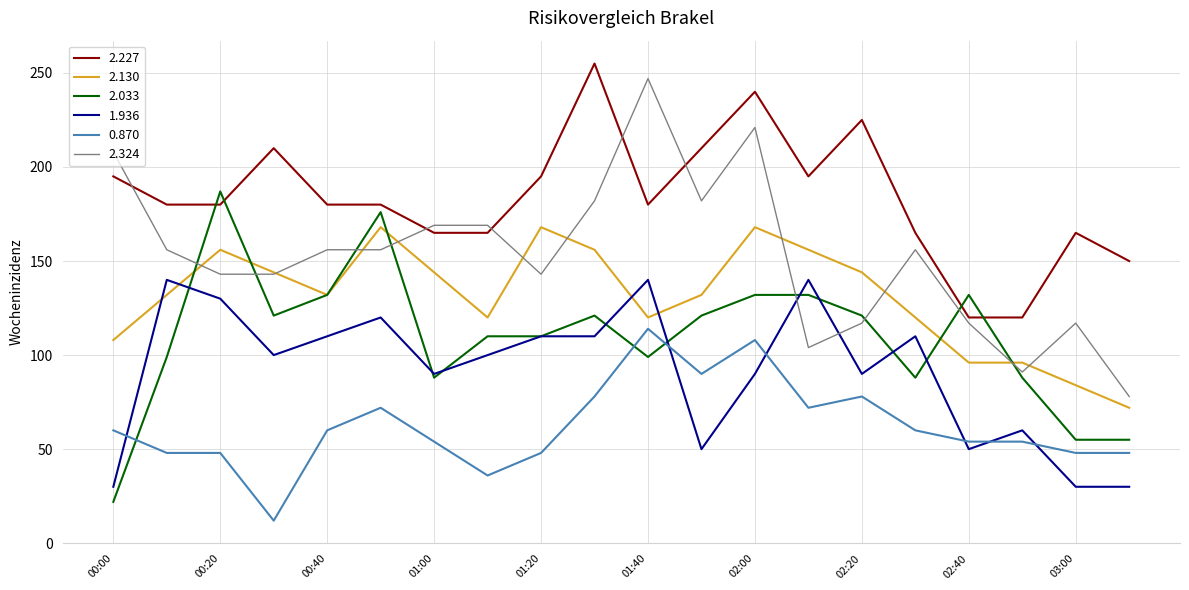

Reading right to left, what are all the values shown in this chart?

2.227: 150.0	165.0	120.0	120.0	165.0	225.0	195.0	240.0	210.0	180.0	255.0	195.0	165.0	165.0	180.0	180.0	210.0	180.0	180.0	195.0
2.130: 72.0	84.0	96.0	96.0	120.0	144.0	156.0	168.0	132.0	120.0	156.0	168.0	120.0	144.0	168.0	132.0	144.0	156.0	132.0	108.0
2.033: 55.0	55.0	88.0	132.0	88.0	121.0	132.0	132.0	121.0	99.0	121.0	110.0	110.0	88.0	176.0	132.0	121.0	187.0	99.0	22.0
1.936: 30.0	30.0	60.0	50.0	110.0	90.0	140.0	90.0	50.0	140.0	110.0	110.0	100.0	90.0	120.0	110.0	100.0	130.0	140.0	30.0
0.870: 48.0	48.0	54.0	54.0	60.0	78.0	72.0	108.0	90.0	114.0	78.0	48.0	36.0	54.0	72.0	60.0	12.0	48.0	48.0	60.0
2.324: 78.0	117.0	91.0	117.0	156.0	117.0	104.0	221.0	182.0	247.0	182.0	143.0	169.0	169.0	156.0	156.0	143.0	143.0	156.0	208.0